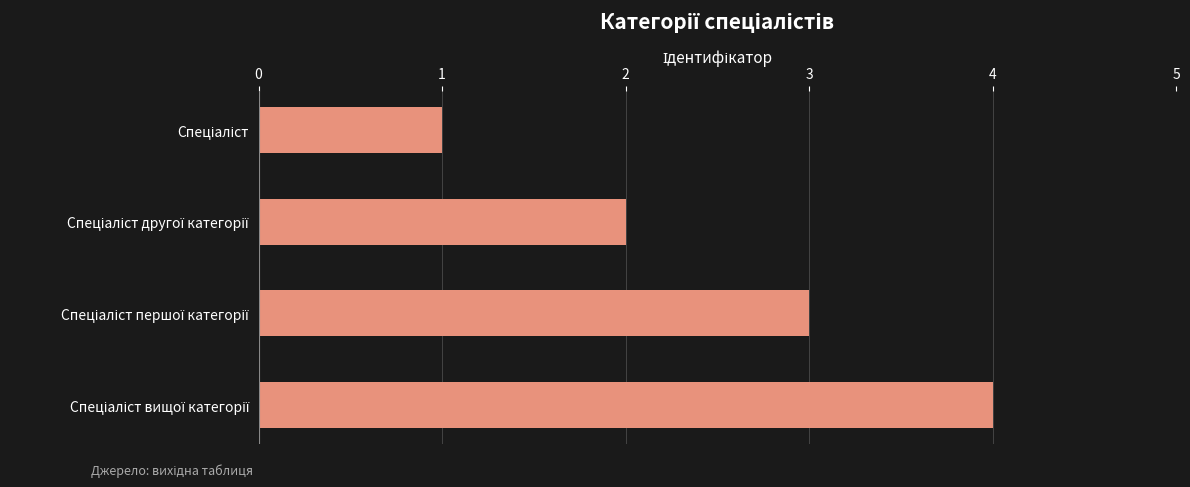

Count the number of categories in the chart.

4